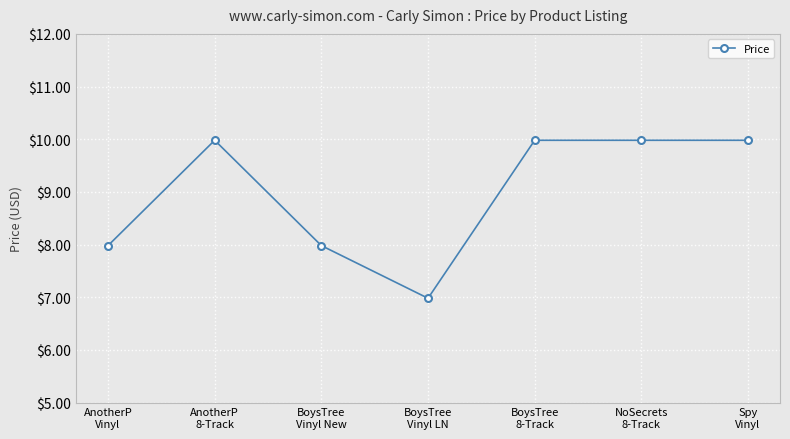

What is the smallest value displayed?

7.0